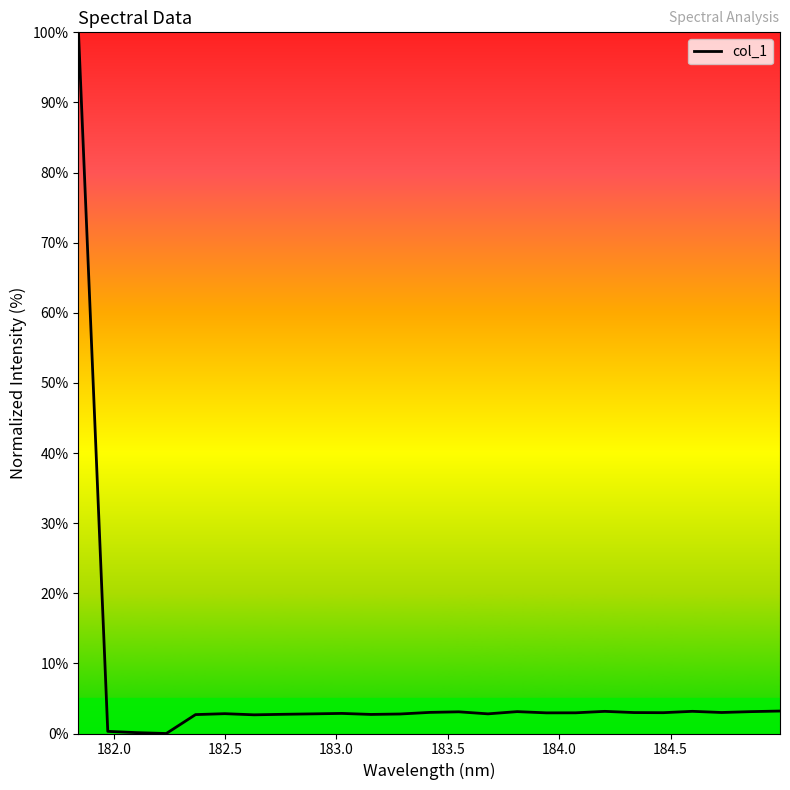

What is the greatest value displayed?

100.0